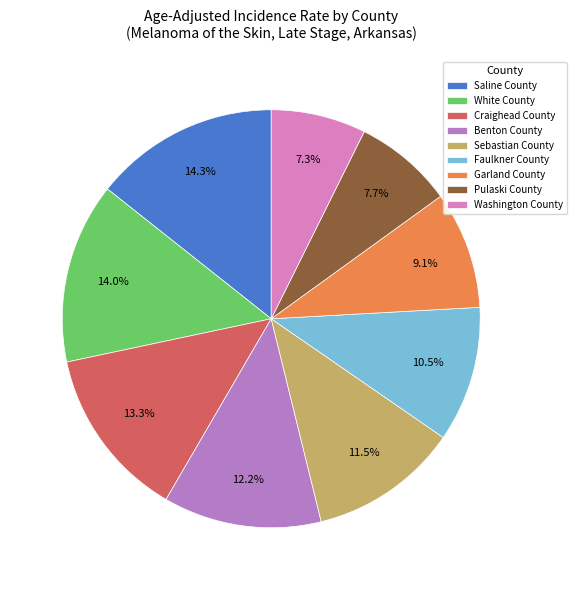

To the nearest percent, what is the combined percentage of Benton County and Pulaski County?

20%